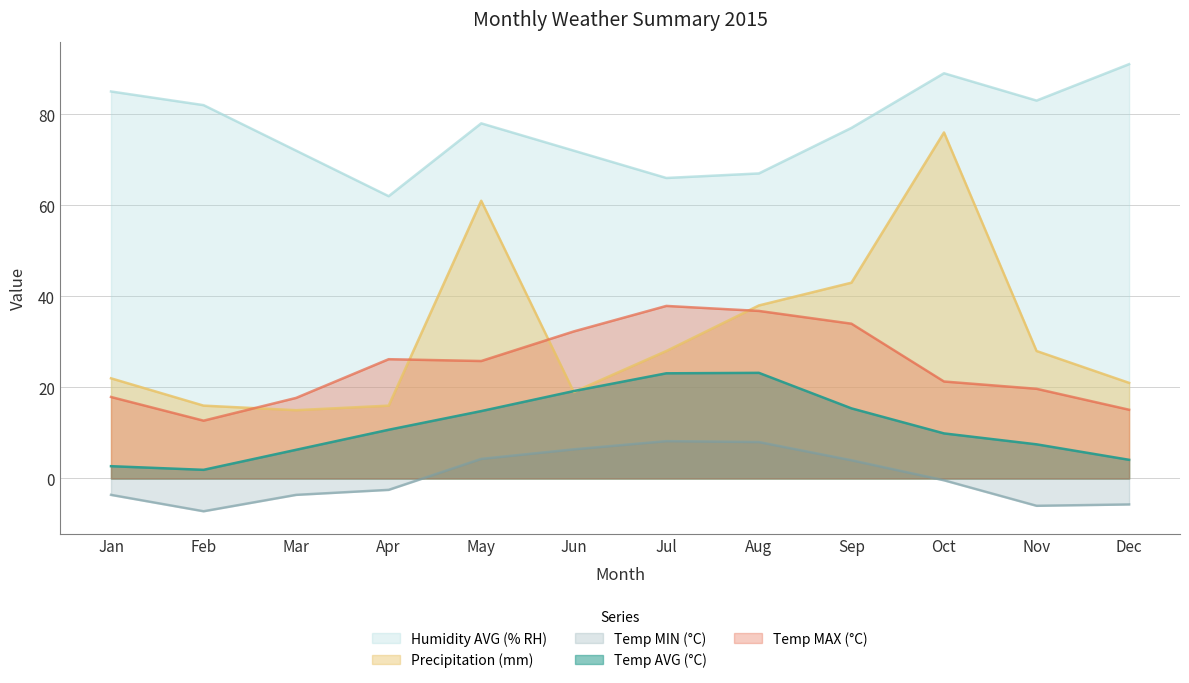

At how many categories does at least one series exceed 64?

11